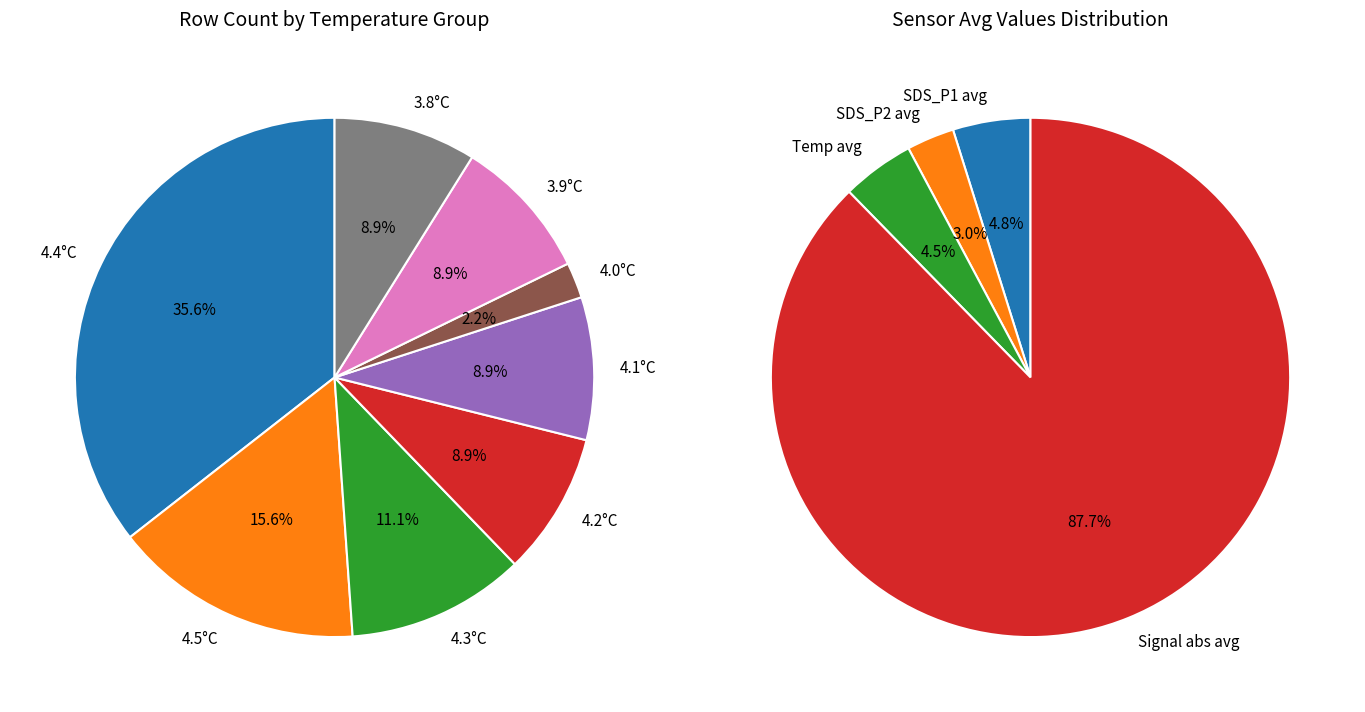

How many slices are in this pie chart?

4